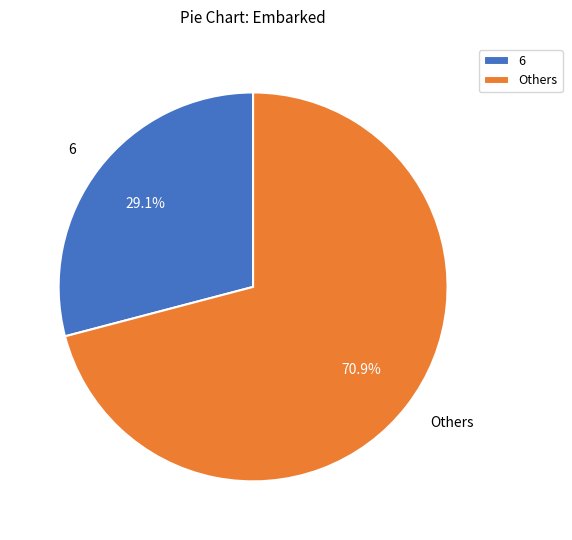

Is there a majority slice in this chart?

Yes